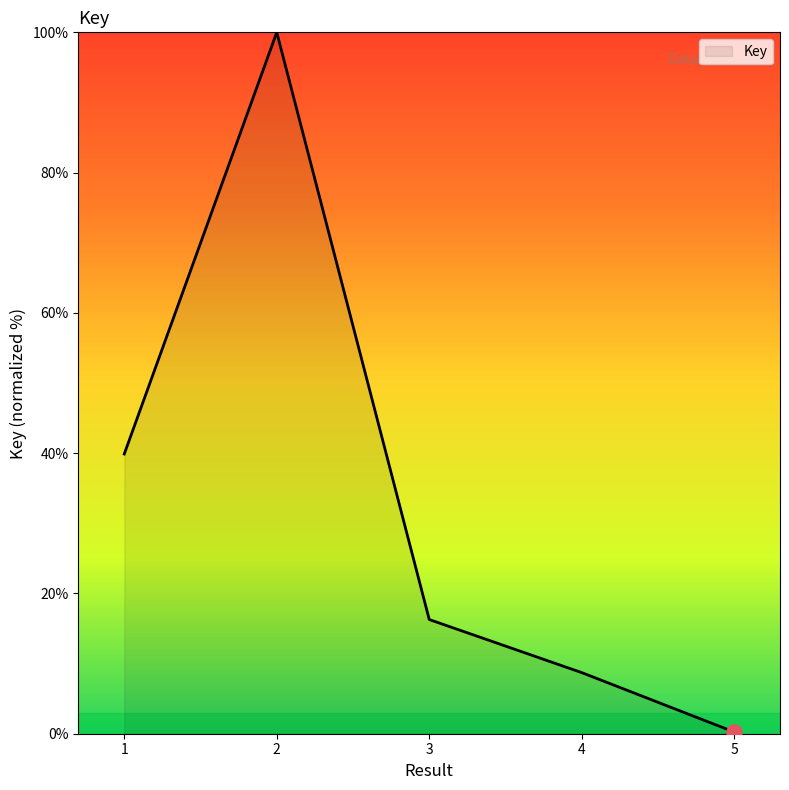

What is the change in value from 1 to 4?

-31.2